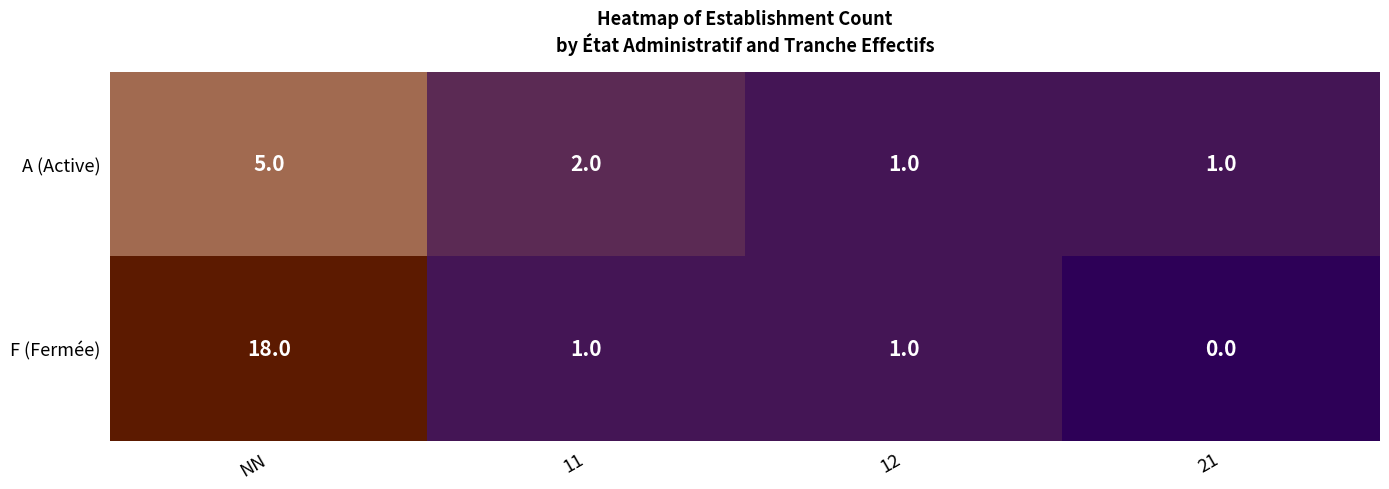

Which series has the largest range (max minus min)?

F (Fermée)